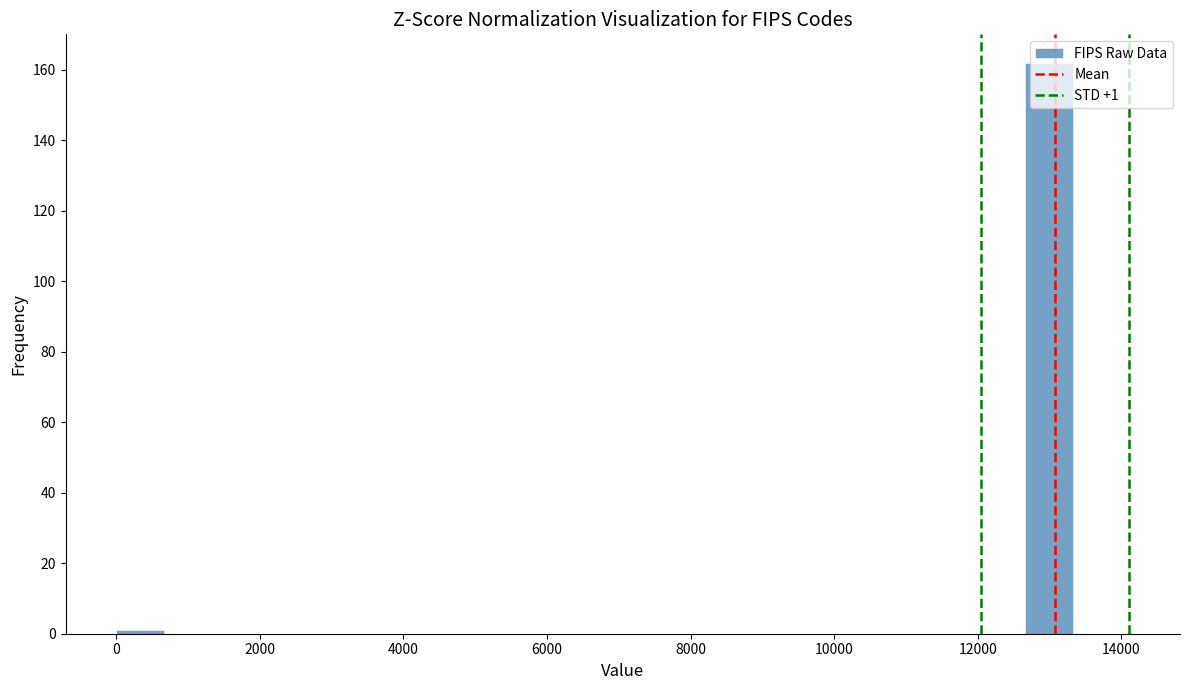

Around what value on the x-axis is the tallest bar? Give the approximate position of its centre, as read against the axis.

13000